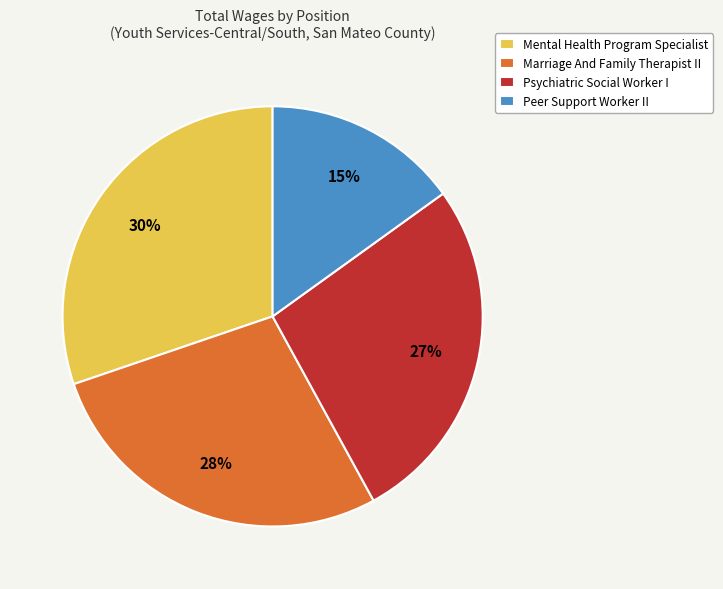

Is the sum of Peer Support Worker II and Psychiatric Social Worker I greater than half?

No